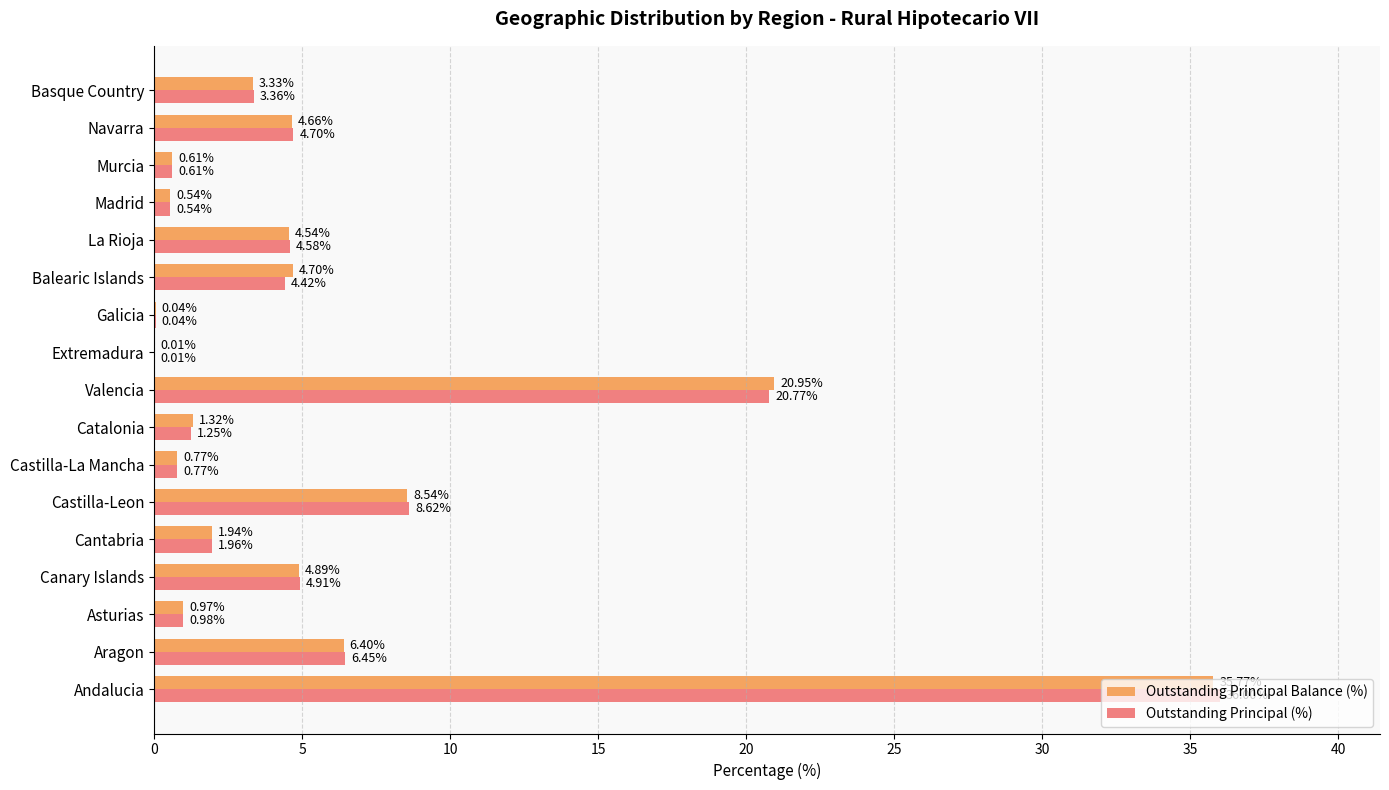

Where is Outstanding Principal Balance (%) nearest to the value 17?

Valencia